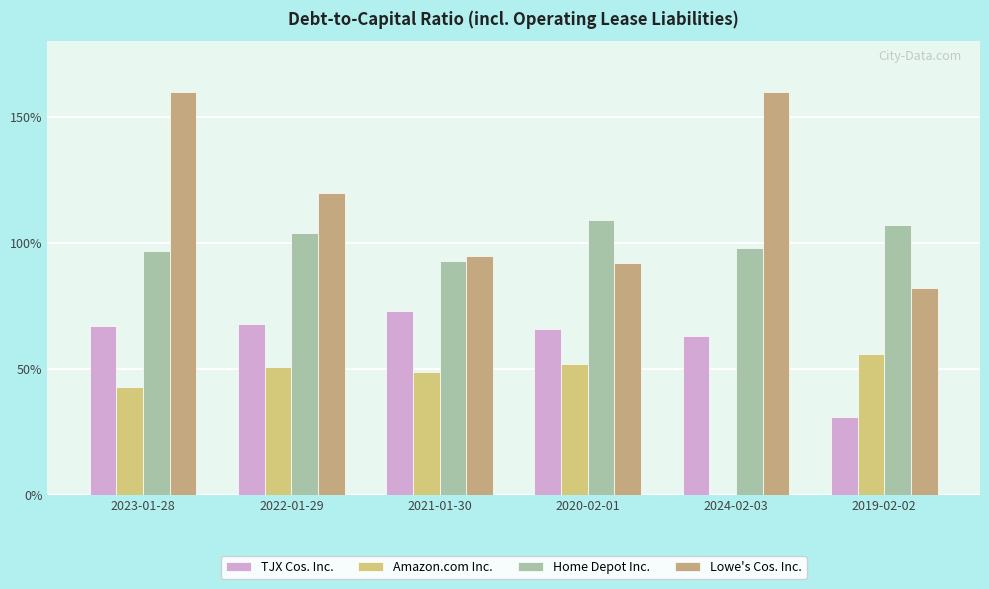

Which series has the widest spread of values?

Lowe's Cos. Inc.